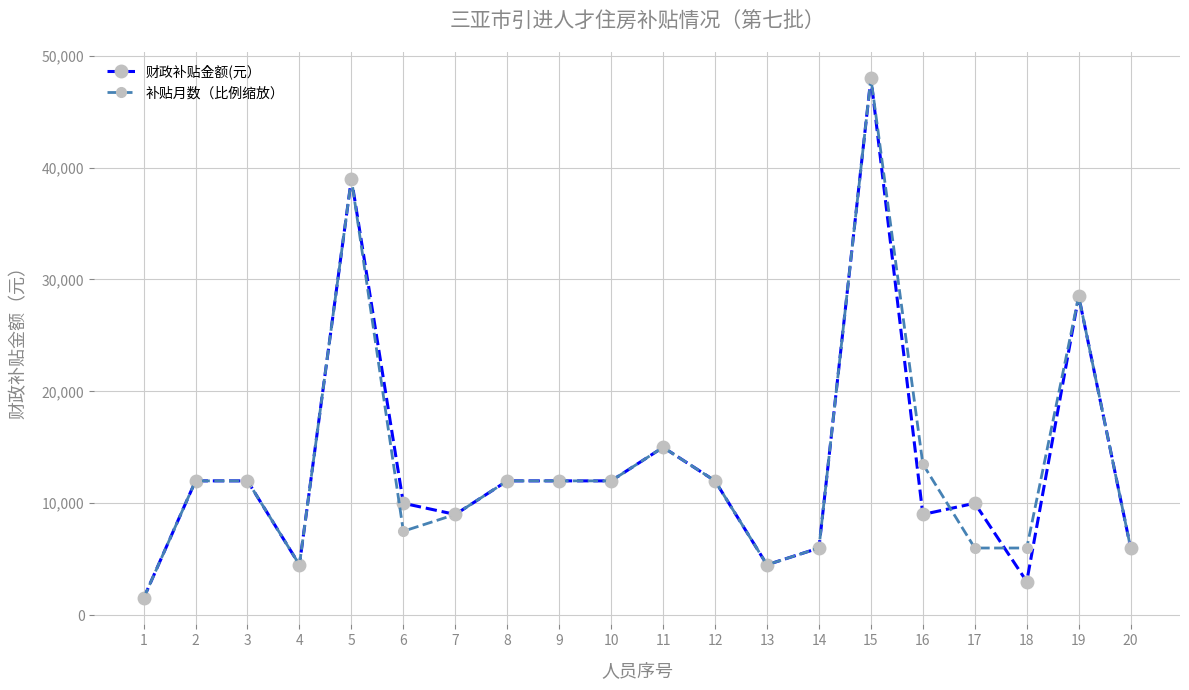

What is the smallest value displayed?

1500